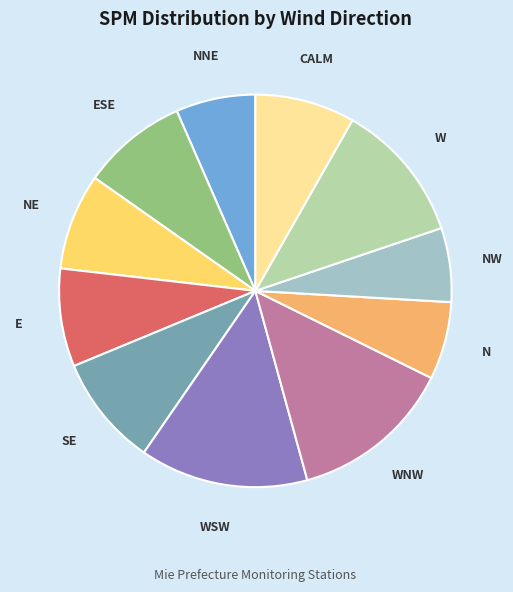

Count the number of slices in the pie.

11